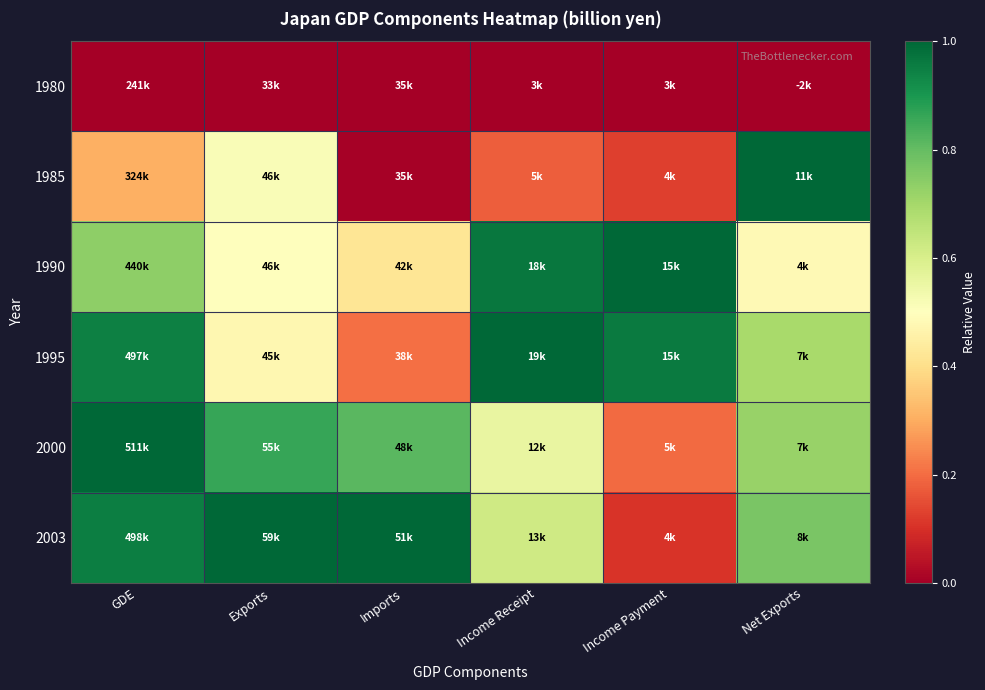

Reading left to right, what are all the values shown in this chart?

1980: GDE=0.0	Exports=0.0	Imports=0.0	Income Receipt=0.0	Income Payment=0.0	Net Exports=0.0
1985: GDE=0.3	Exports=0.5	Imports=0.0	Income Receipt=0.2	Income Payment=0.1	Net Exports=1.0
1990: GDE=0.7	Exports=0.5	Imports=0.4	Income Receipt=1.0	Income Payment=1.0	Net Exports=0.5
1995: GDE=0.9	Exports=0.5	Imports=0.2	Income Receipt=1.0	Income Payment=1.0	Net Exports=0.7
2000: GDE=1.0	Exports=0.9	Imports=0.8	Income Receipt=0.6	Income Payment=0.2	Net Exports=0.7
2003: GDE=0.9	Exports=1.0	Imports=1.0	Income Receipt=0.6	Income Payment=0.1	Net Exports=0.8